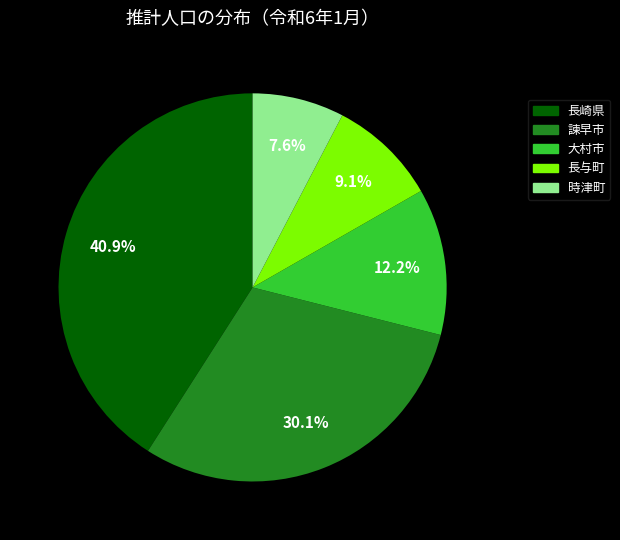

Does any single category account for the majority?

No